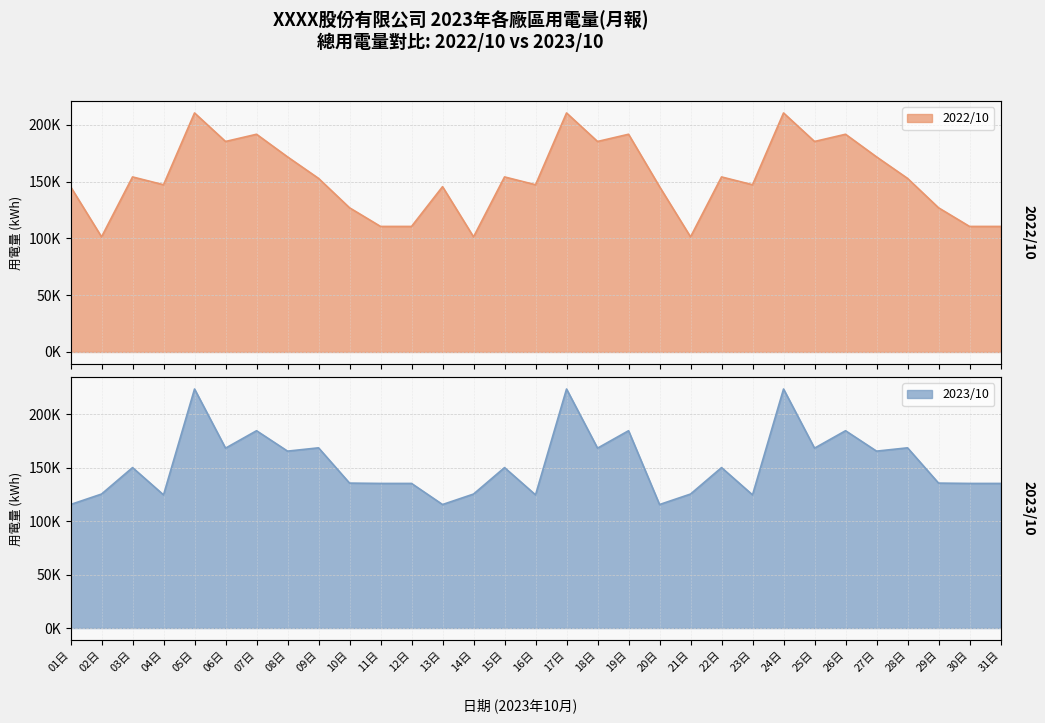

Reading left to right, extract all data points from this chart.

2022/10 用電量: 01日=145560.6	02日=101351.5	03日=154144.3	04日=147259.8	05日=210479.7	06日=185358.1	07日=191718.5	08日=171797.0	09日=152864.4	10日=126978.0	11日=110548.9	12日=110548.9	13日=145560.6	14日=101351.5	15日=154144.3	16日=147259.8	17日=210479.7	18日=185358.1	19日=191718.5	20日=145560.6	21日=101351.5	22日=154144.3	23日=147259.8	24日=210479.7	25日=185358.1	26日=191718.5	27日=171797.0	28日=152864.4	29日=126978.0	30日=110548.9	31日=110548.9
2023/10 用電量: 01日=115521.0	02日=125315.0	03日=150055.3	04日=124544.0	05日=223541.0	06日=168240.0	07日=184541.0	08日=165458.0	09日=168541.0	10日=135555.0	11日=135247.0	12日=135247.0	13日=115521.0	14日=125315.0	15日=150055.3	16日=124544.0	17日=223541.0	18日=168240.0	19日=184541.0	20日=115521.0	21日=125315.0	22日=150055.3	23日=124544.0	24日=223541.0	25日=168240.0	26日=184541.0	27日=165458.0	28日=168541.0	29日=135555.0	30日=135247.0	31日=135247.0